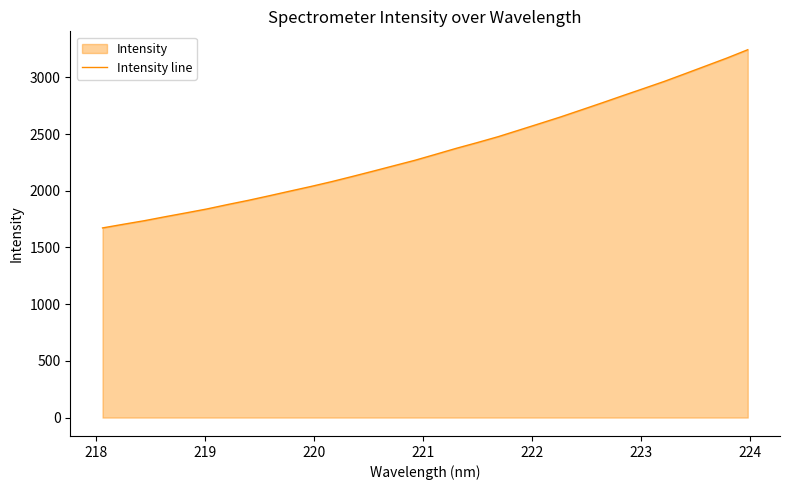

What is the smallest value displayed?

1672.3